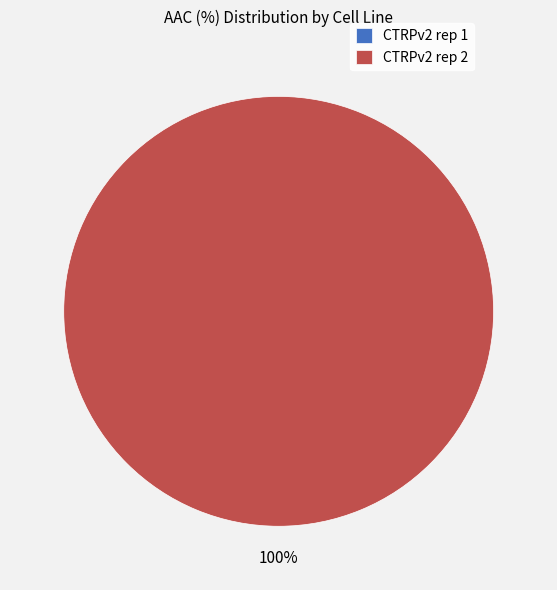

To the nearest percent, what is the combined percentage of CTRPv2 rep 2 and CTRPv2 rep 1?

100%